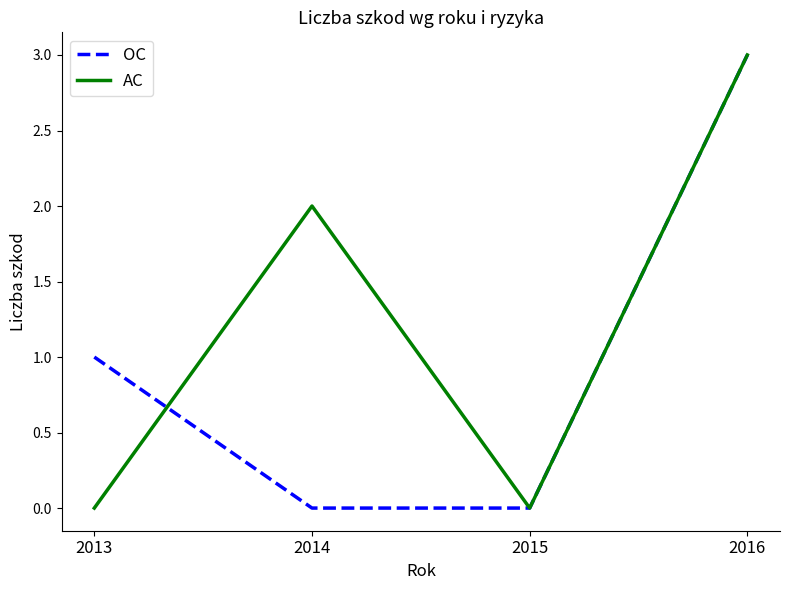

What is the difference between the maximum and minimum values in the OC series?

3